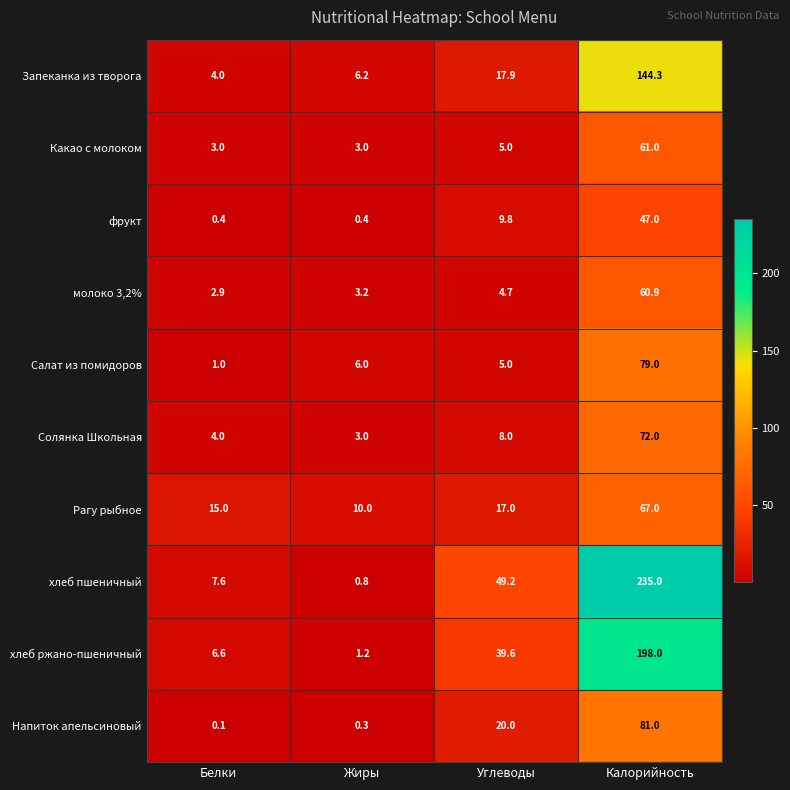

What is the difference between the maximum and second lowest values in the фрукт series?

46.6